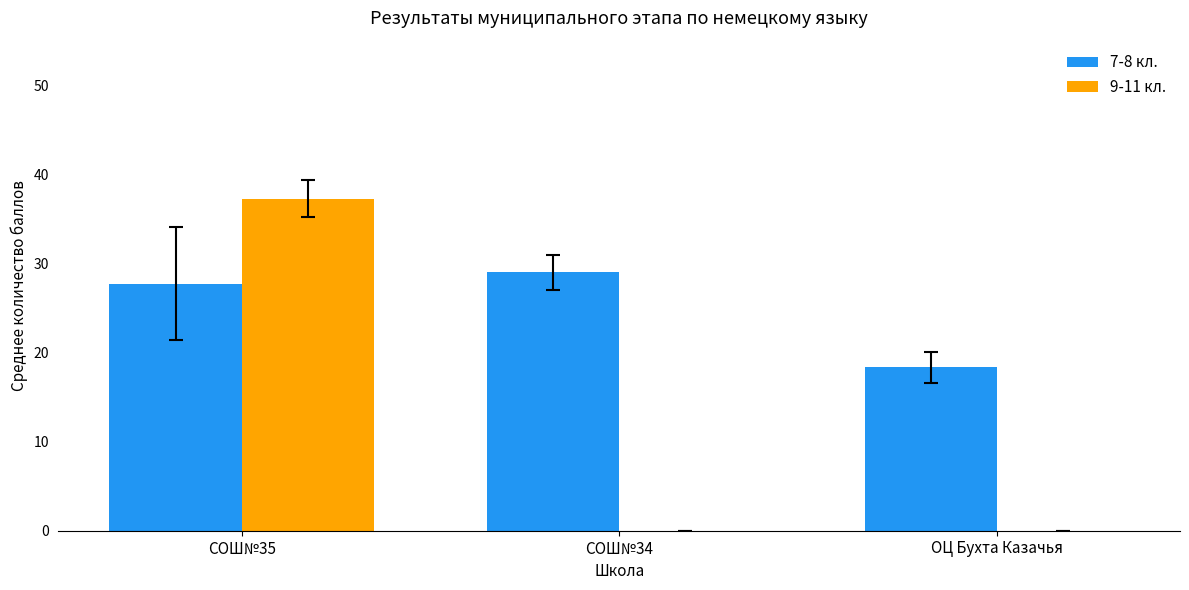

Which series has the largest range (max minus min)?

9-11 кл.